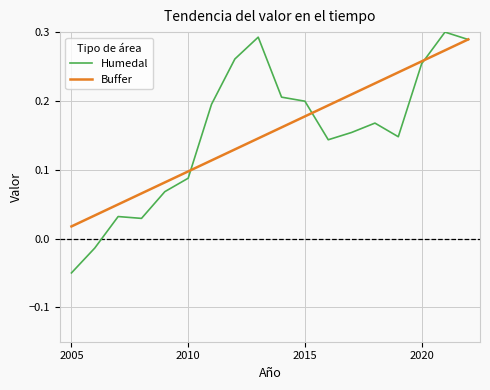

Does the chart display data point markers on the line(s)?

No